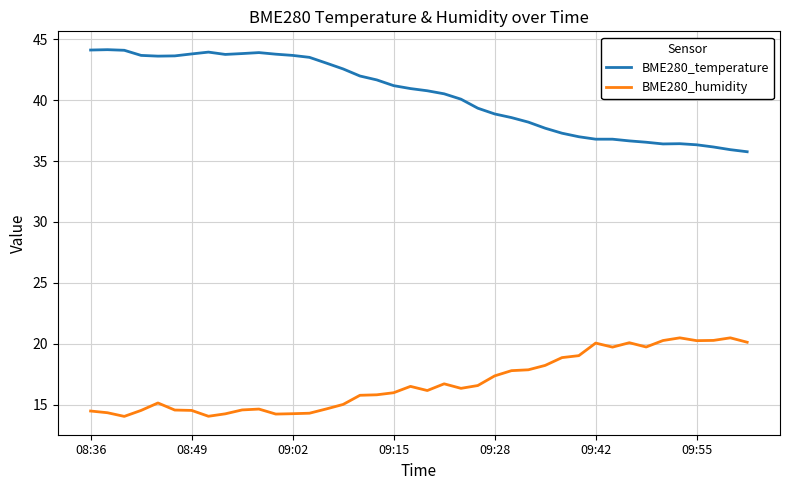

True or false: BME280_humidity and BME280_temperature intersect in this chart.

False